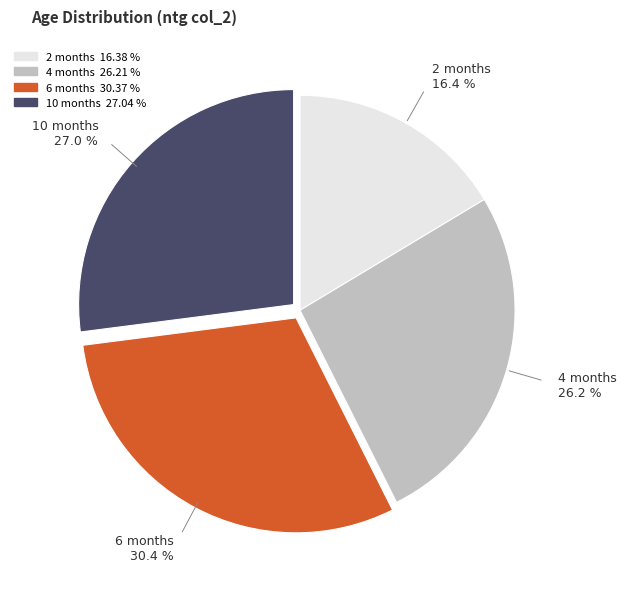

How many segments does this pie chart have?

4